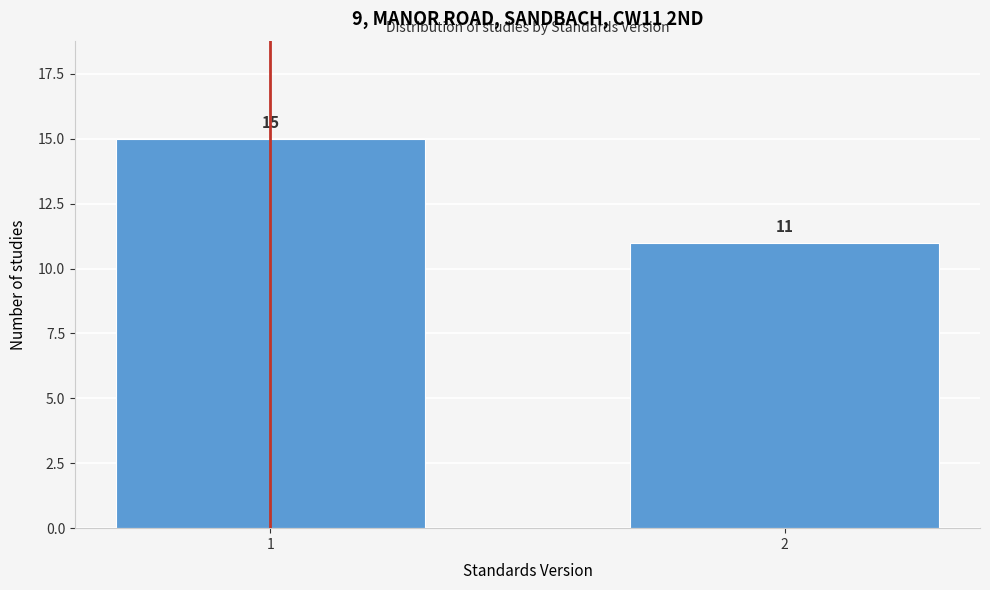

Reading left to right, list all the values displayed in this chart.

15	11